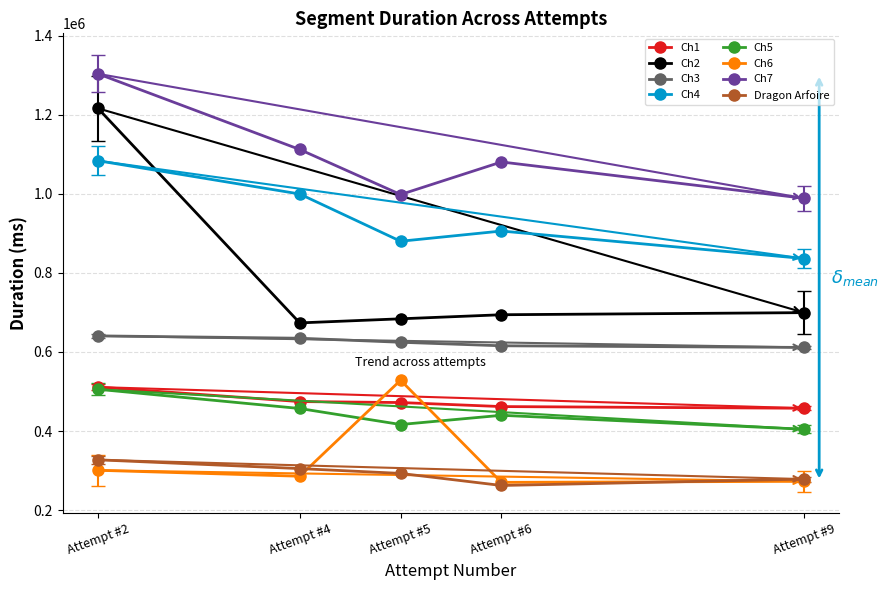

Which series has the largest total across all categories?

Ch7